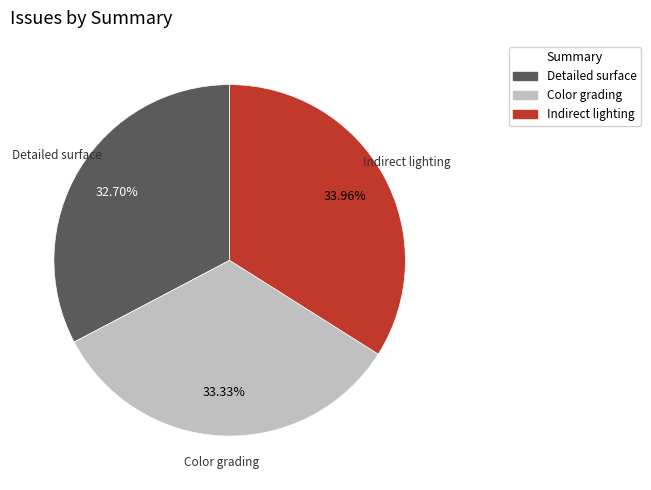

Does any single category account for the majority?

No